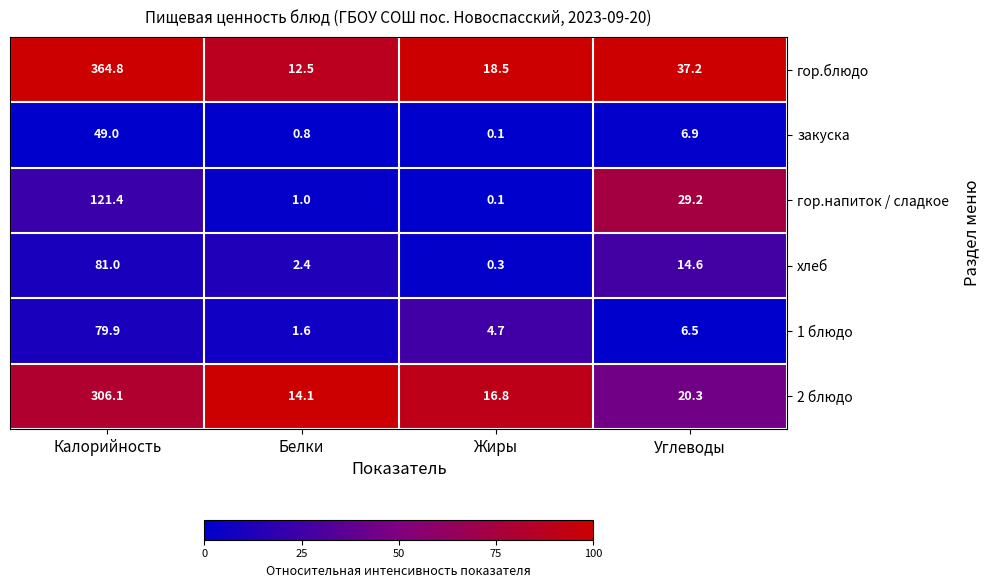

At which category is the sum across all series the highest?

Калорийность